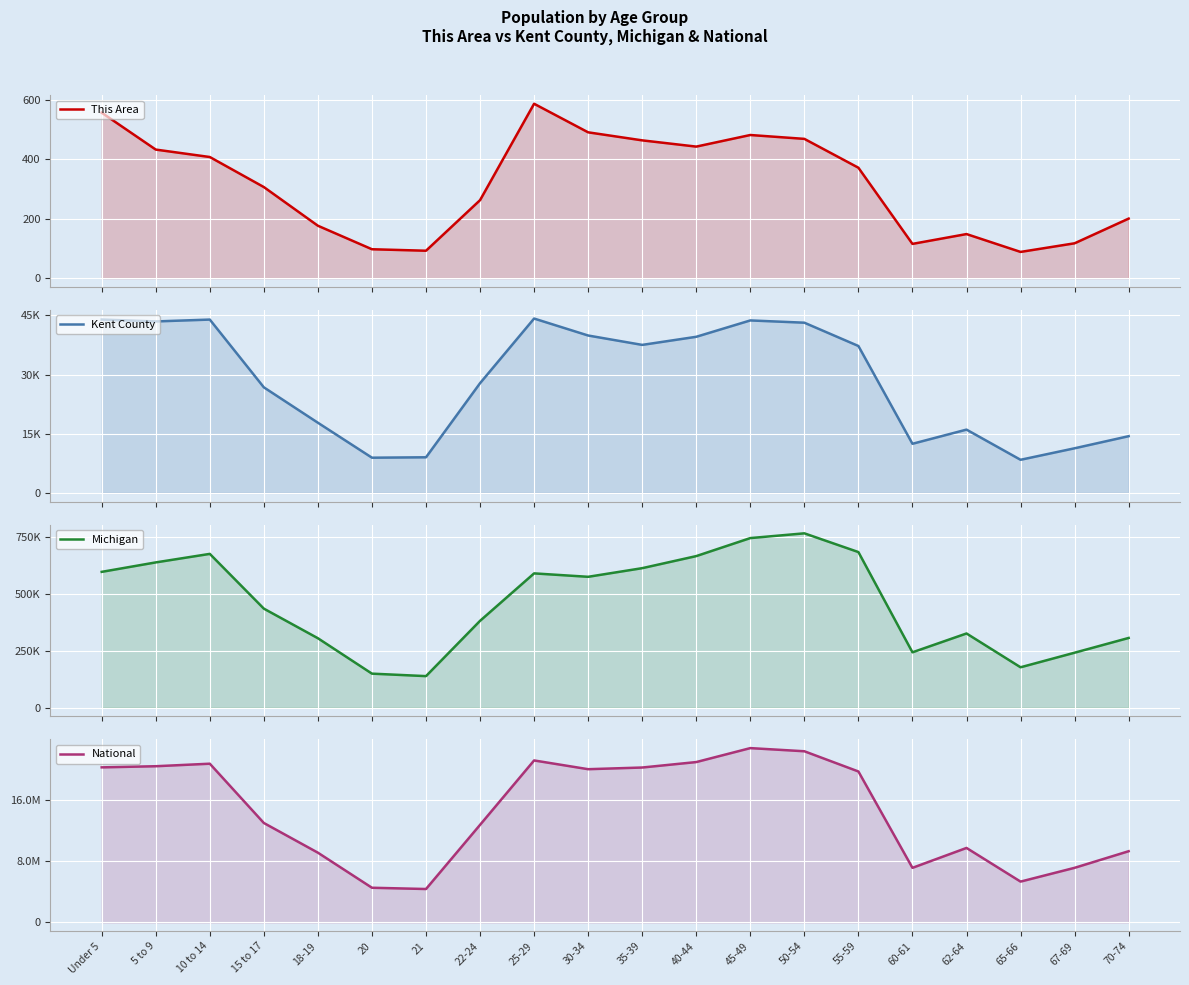

At how many categories does at least one series exceed 18158608?

10